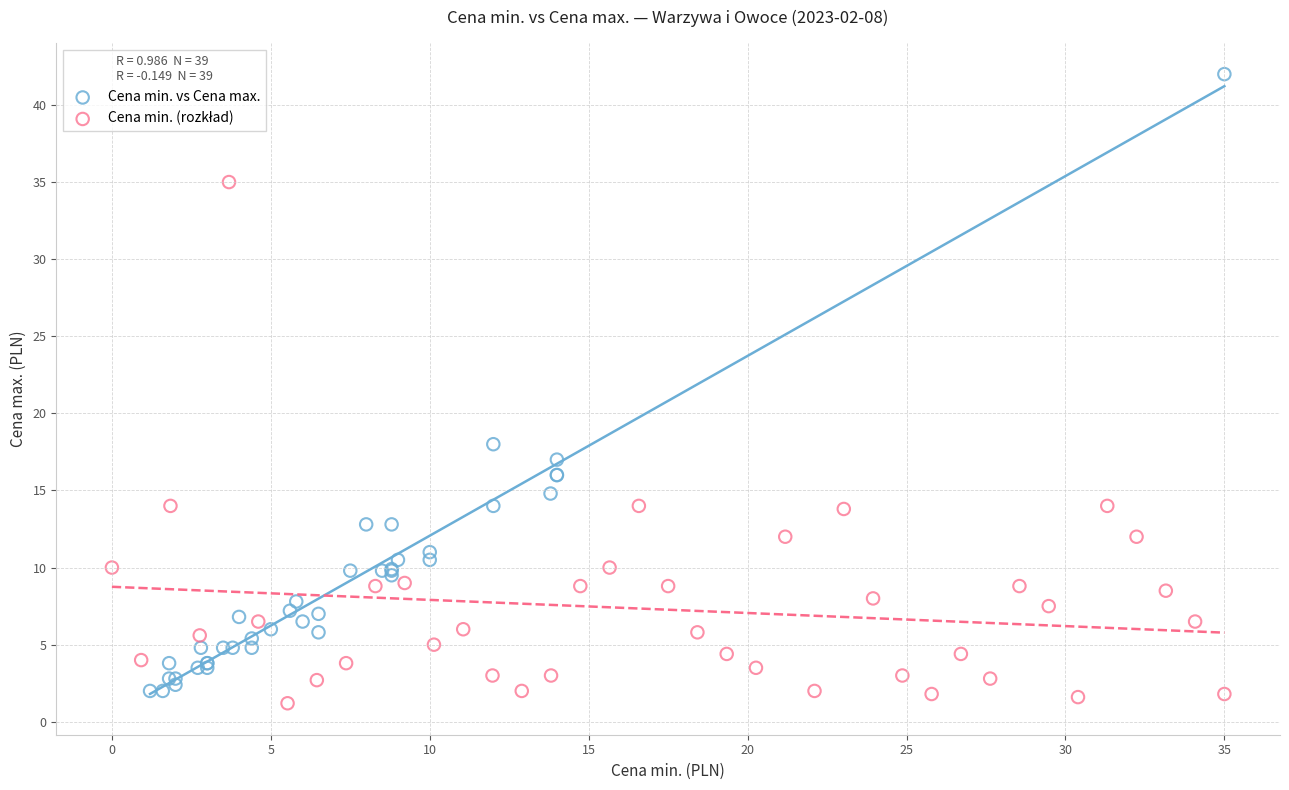

Which series has the widest spread of Y values?

Cena min. vs Cena max.